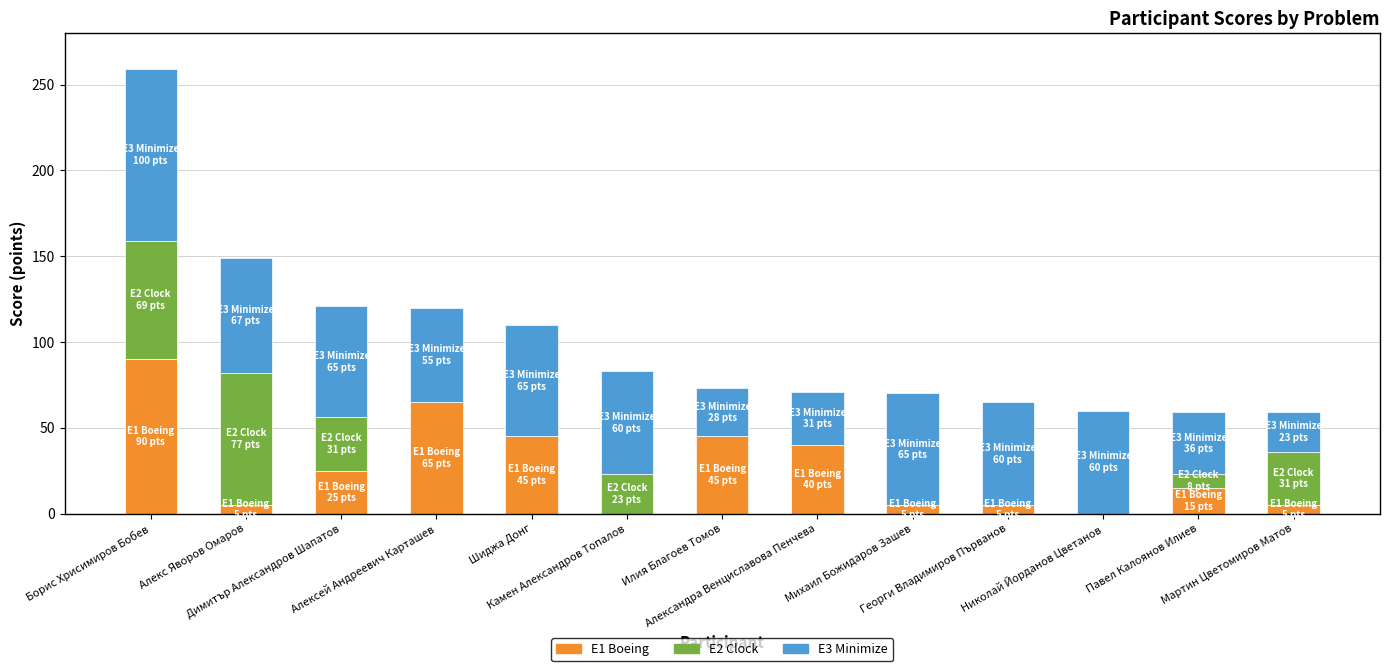

At which label is E2 Clock closest to 38?

Димитър Александров Шапатов